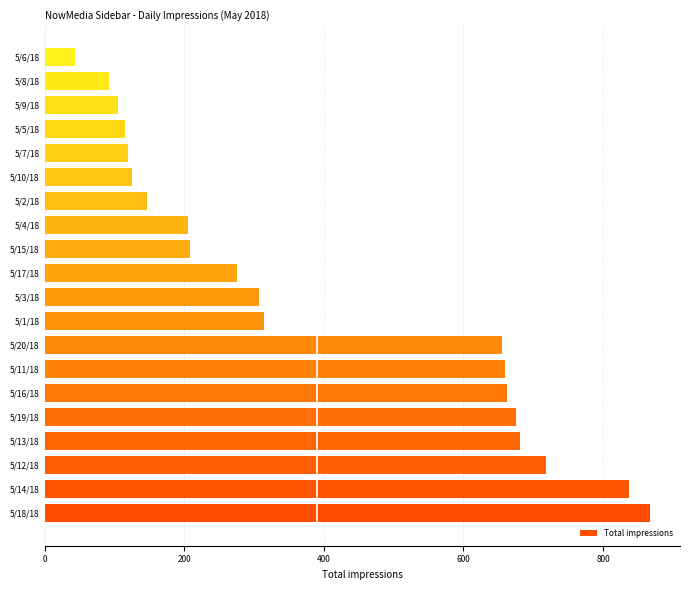

What is the ratio of the value at 5/15/18 to the value at 5/2/18?

1.4